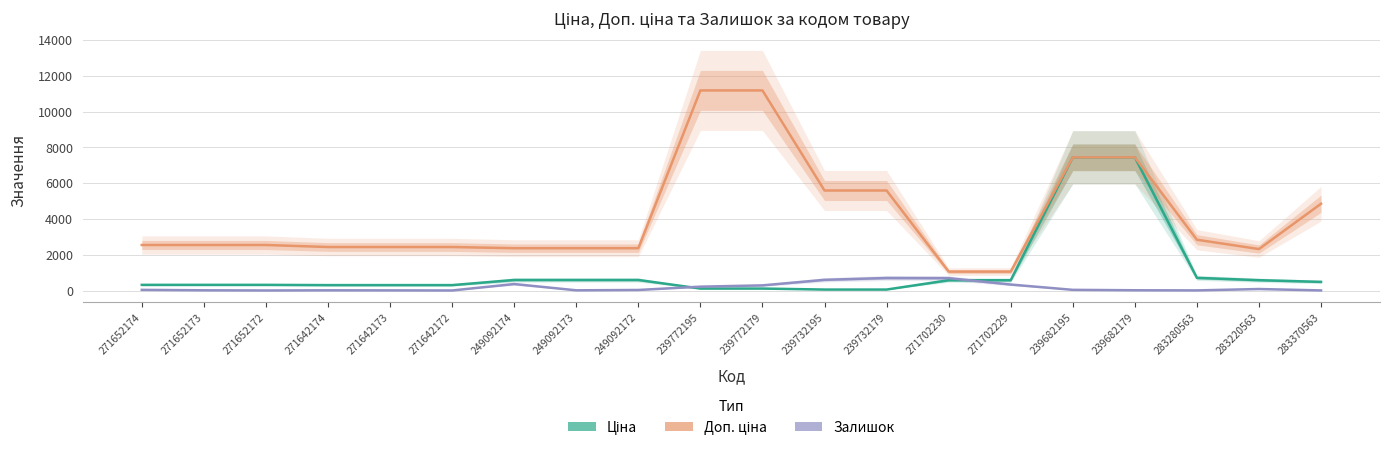

In Залишок, how many points are lower than both neighbors (excluding endpoints)?

4